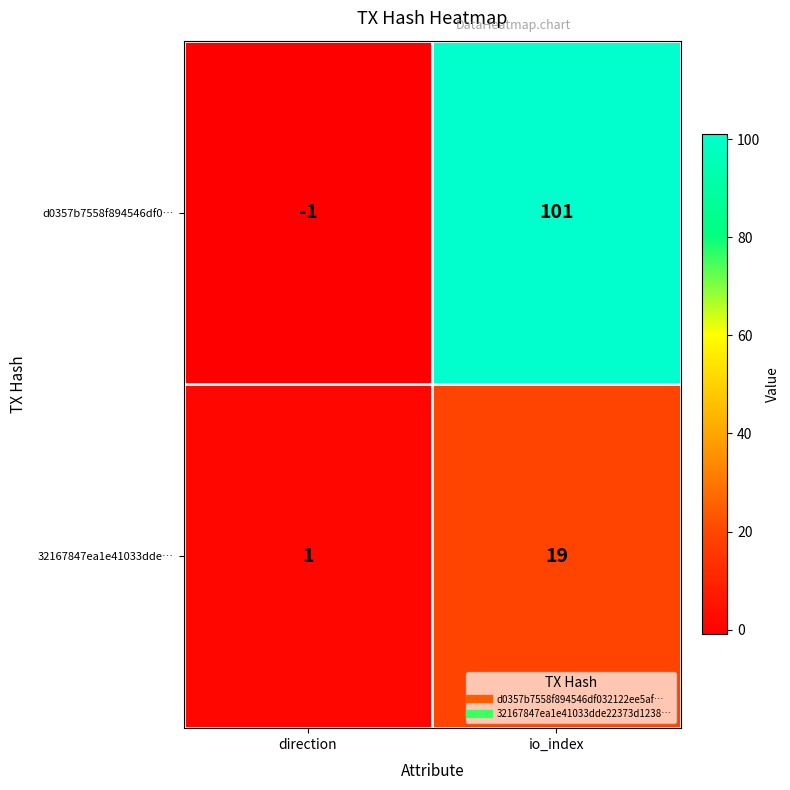

Count the number of data series in this chart.

2